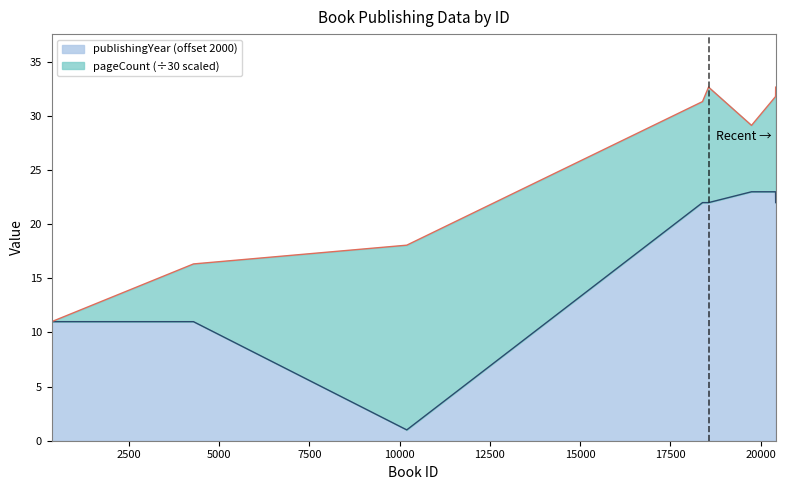

What is the sum of the values at 10200 and 18387?

23